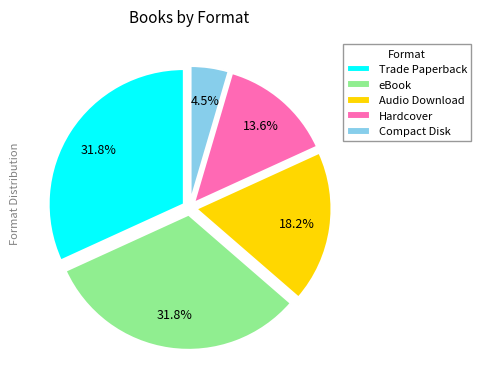

Which slice is the smallest?

Compact Disk